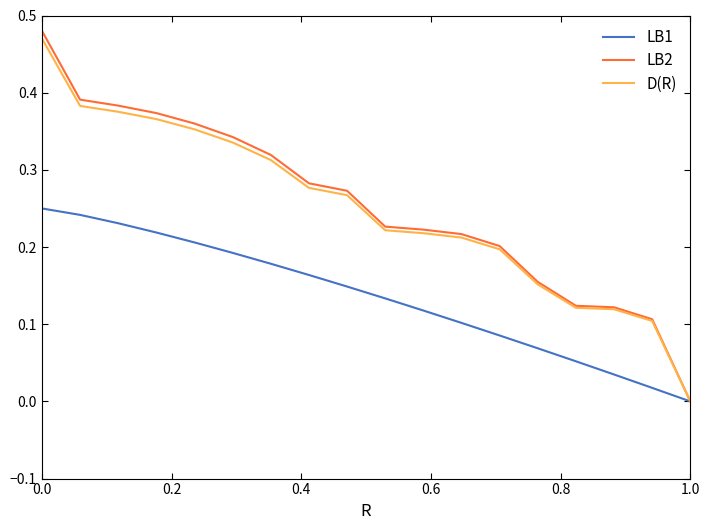

Which series has the widest spread of values?

LB2